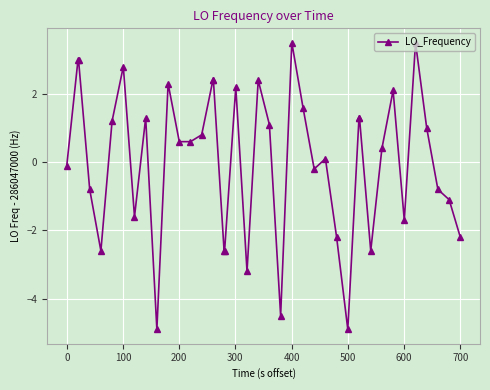

True or false: the data has more than 2 interior local peaks.

True